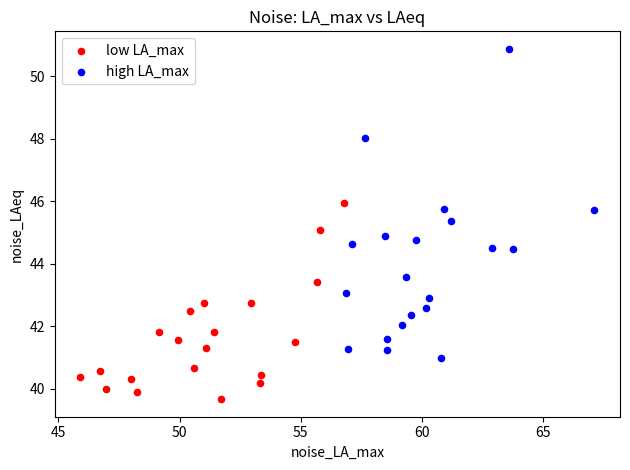

Which series reaches the maximum Y coordinate?

high LA_max